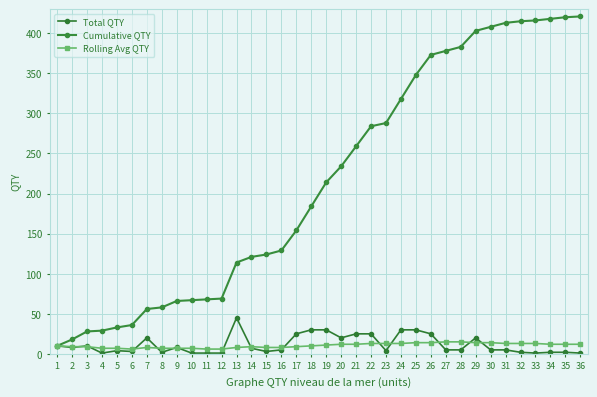

Does the chart have visible grid lines?

Yes